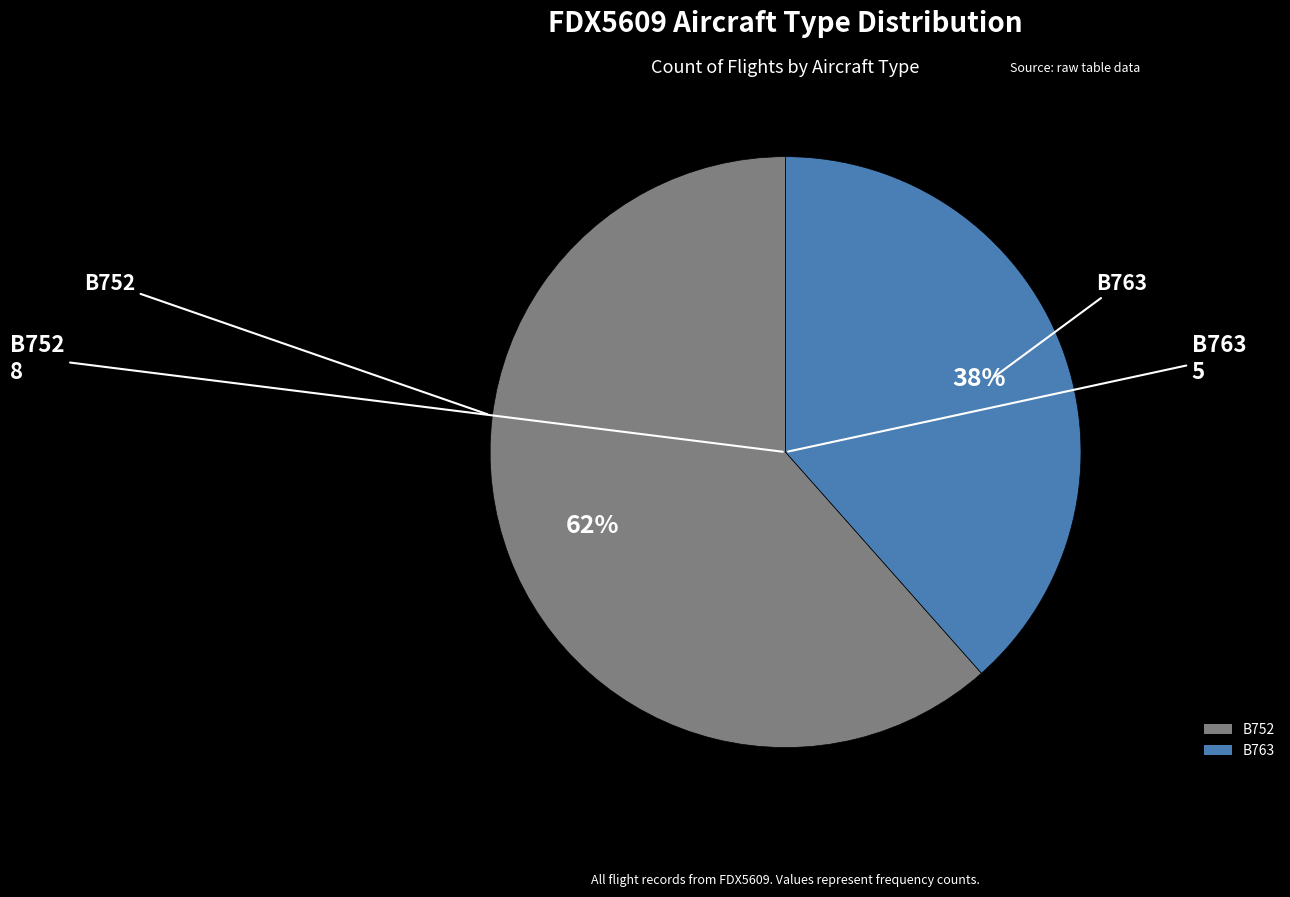

True or false: B763 accounts for 30% of the total.

False